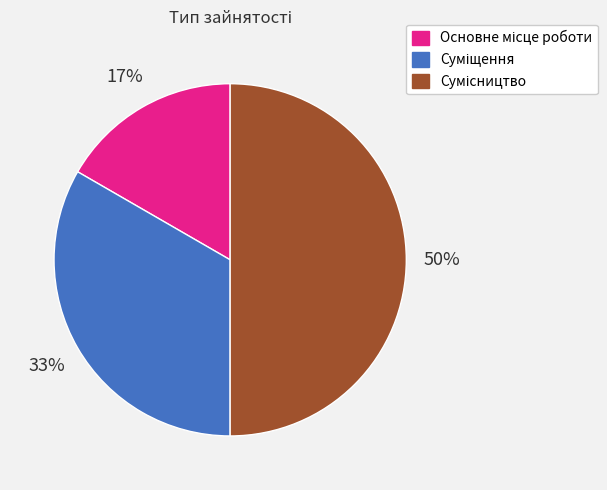

To the nearest percent, what is the average slice percentage?

33%